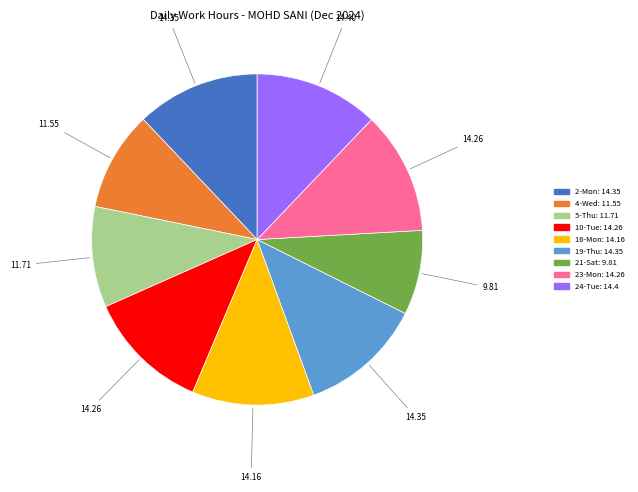

Is there a majority slice in this chart?

No